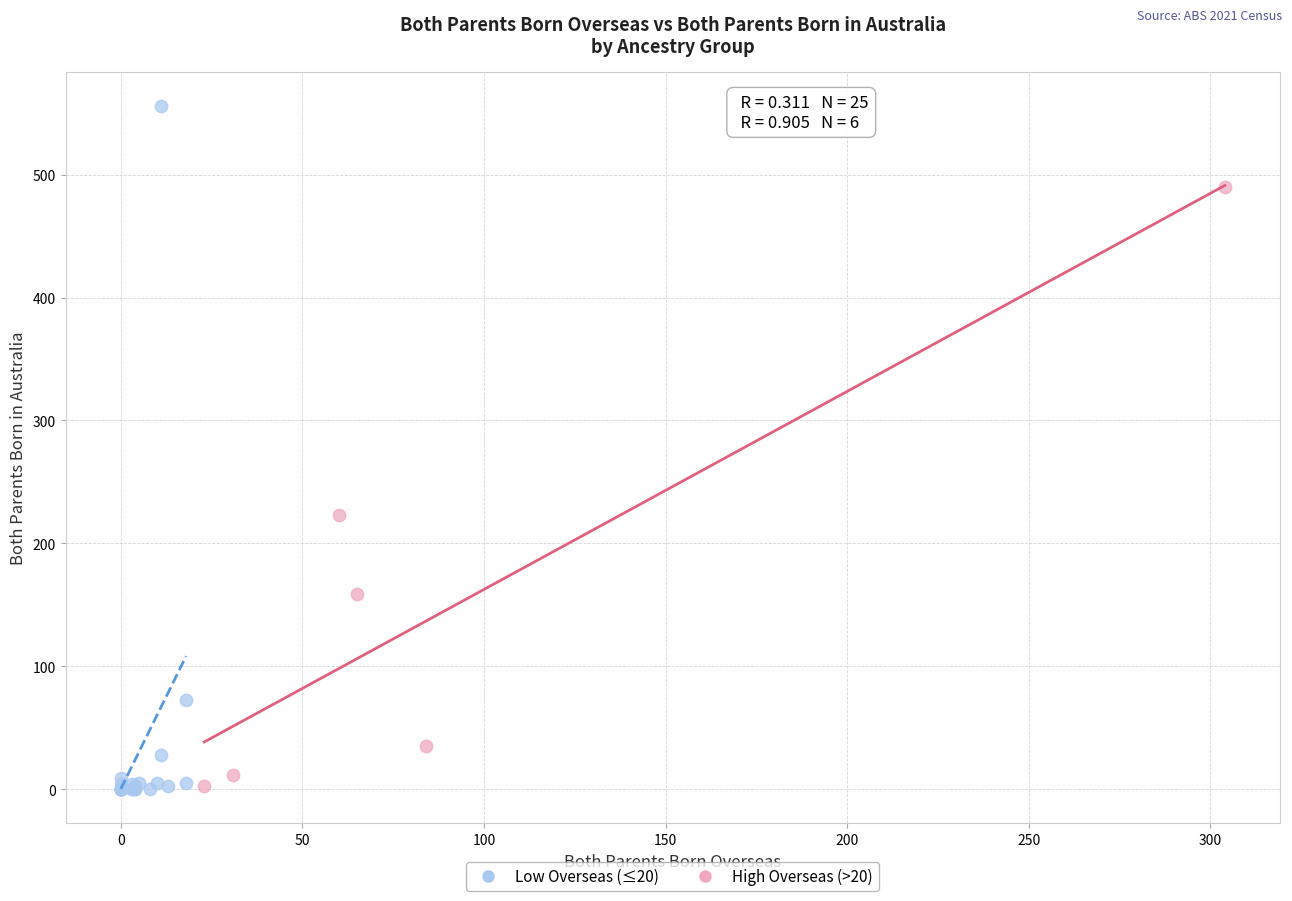

Which series reaches the maximum Y coordinate?

Low Overseas (≤20)